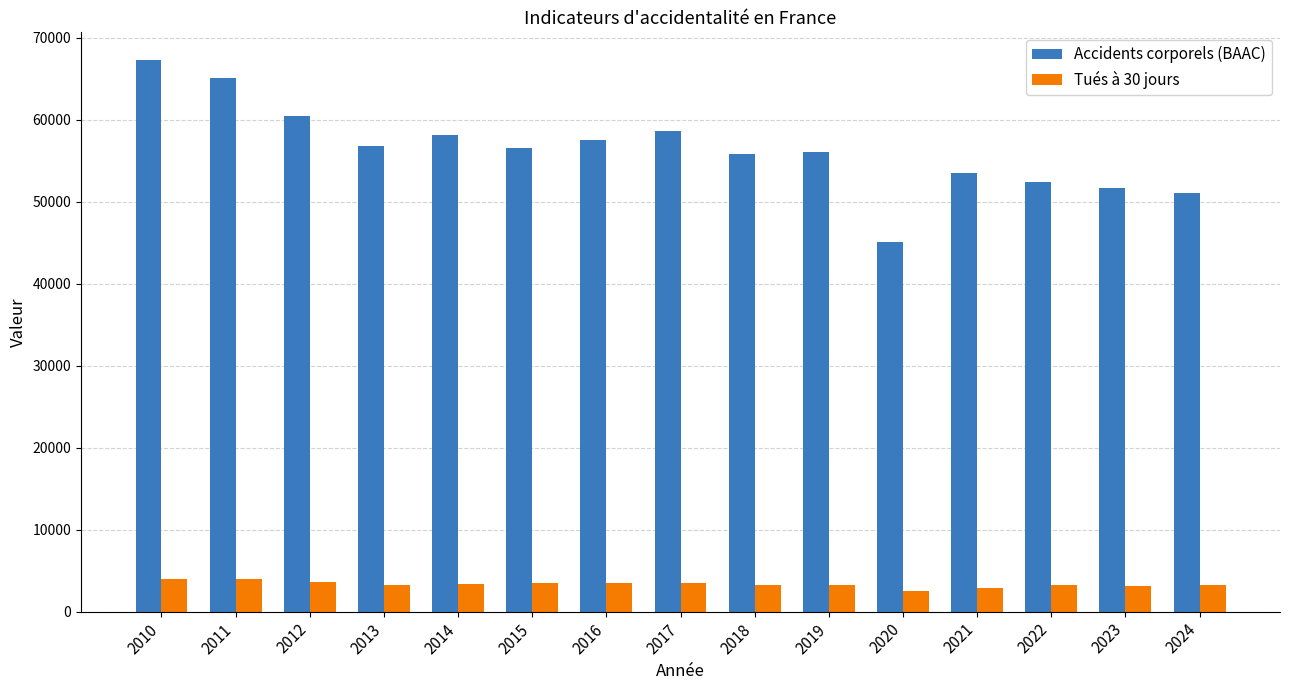

The value of Tués à 30 jours at 2010 is 1822. True or false?

False